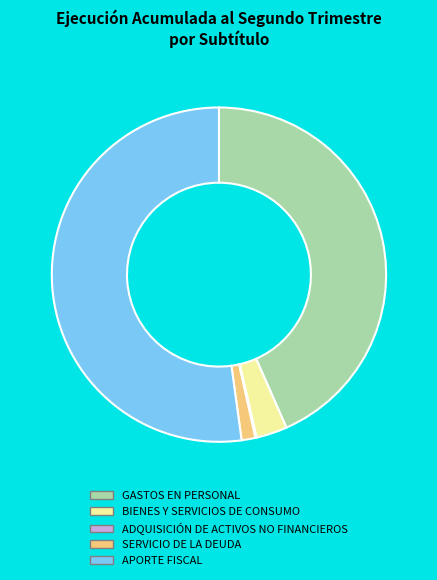

What is the ratio of the value at GASTOS EN PERSONAL to the value at BIENES Y SERVICIOS DE CONSUMO?

14.5